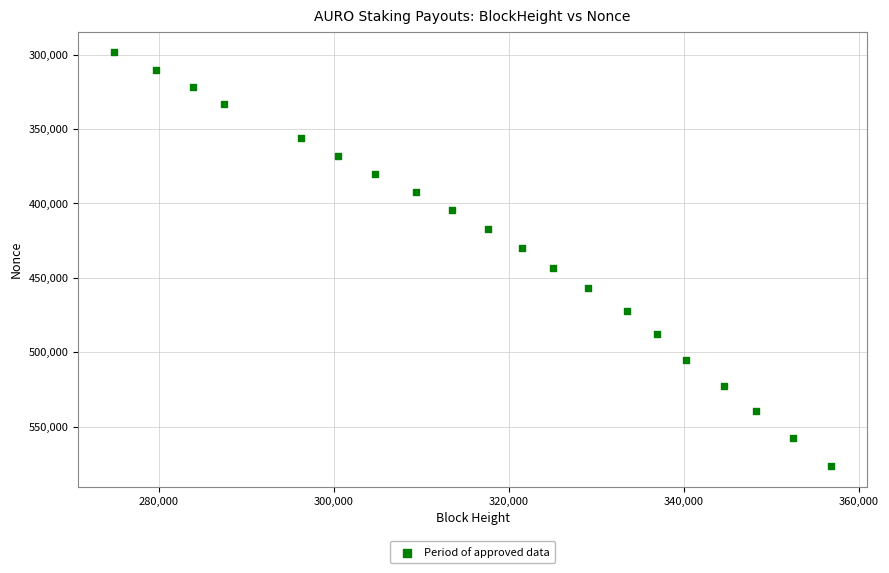

What is the range of Y values (max minus min)?

277997